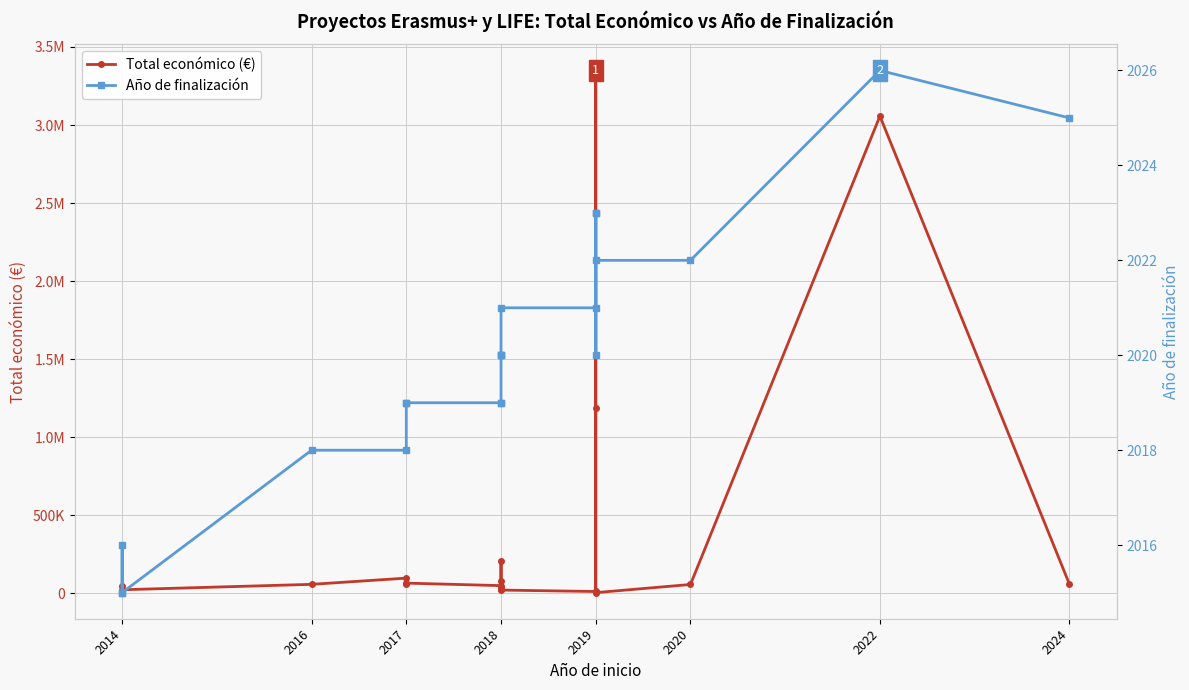

What is the value of the Año de finalización point at the 19th from the left?

2022